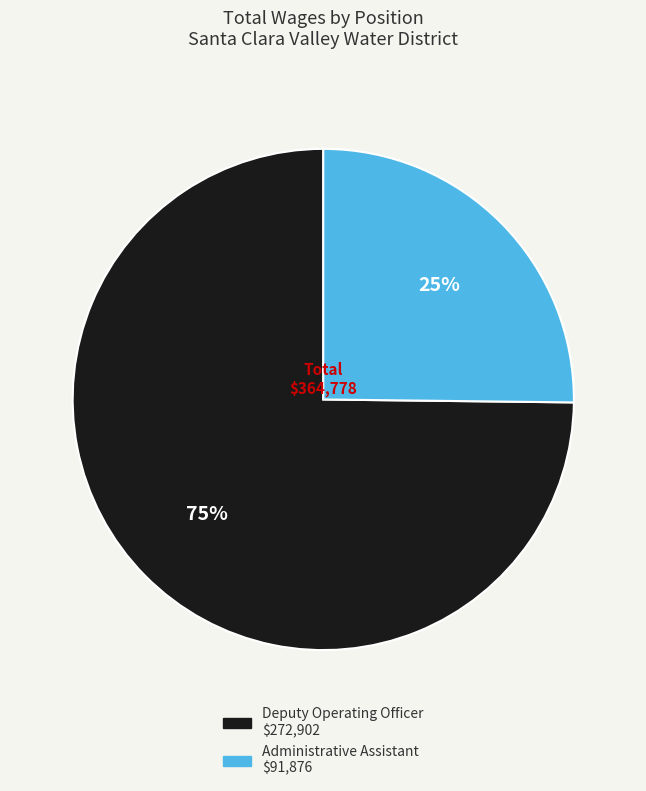

Is the sum of Deputy Operating Officer and Administrative Assistant greater than half?

Yes